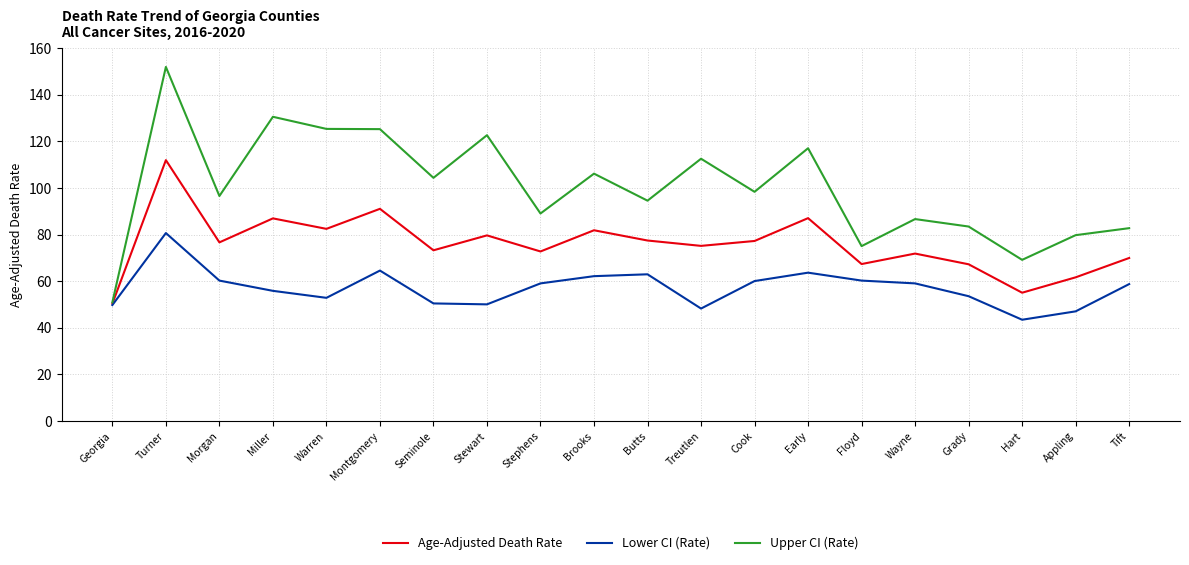

At which label does Age-Adjusted Death Rate reach its peak?

Turner